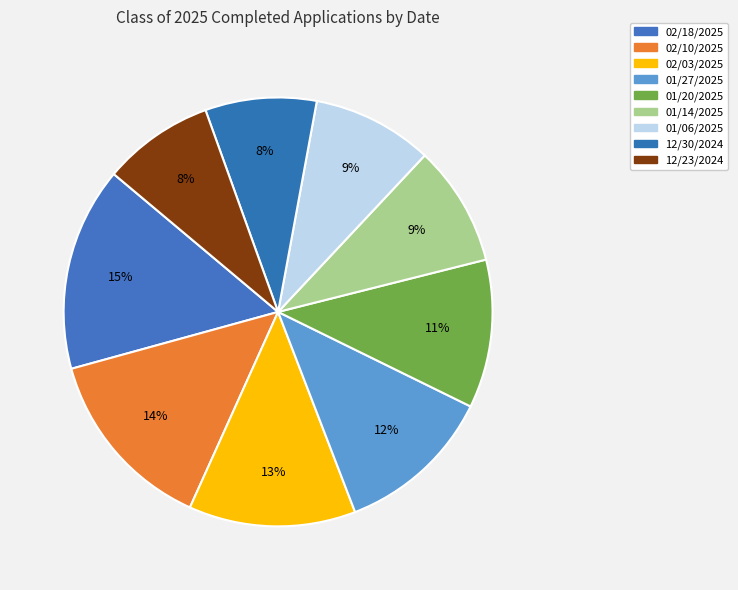

Count the number of slices in the pie.

9